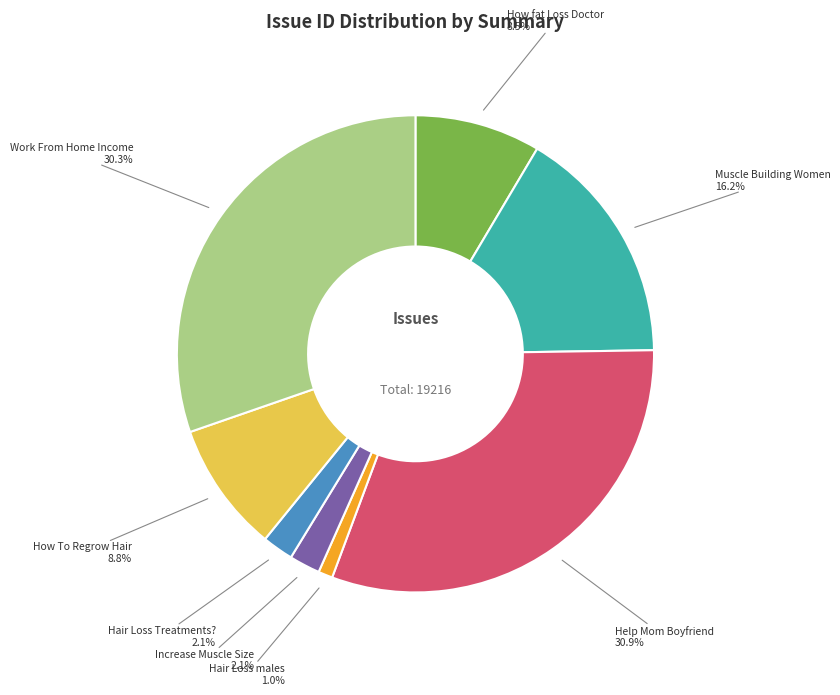

Which has a higher value, How fat Loss Doctor or Hair Loss Treatments??

How fat Loss Doctor